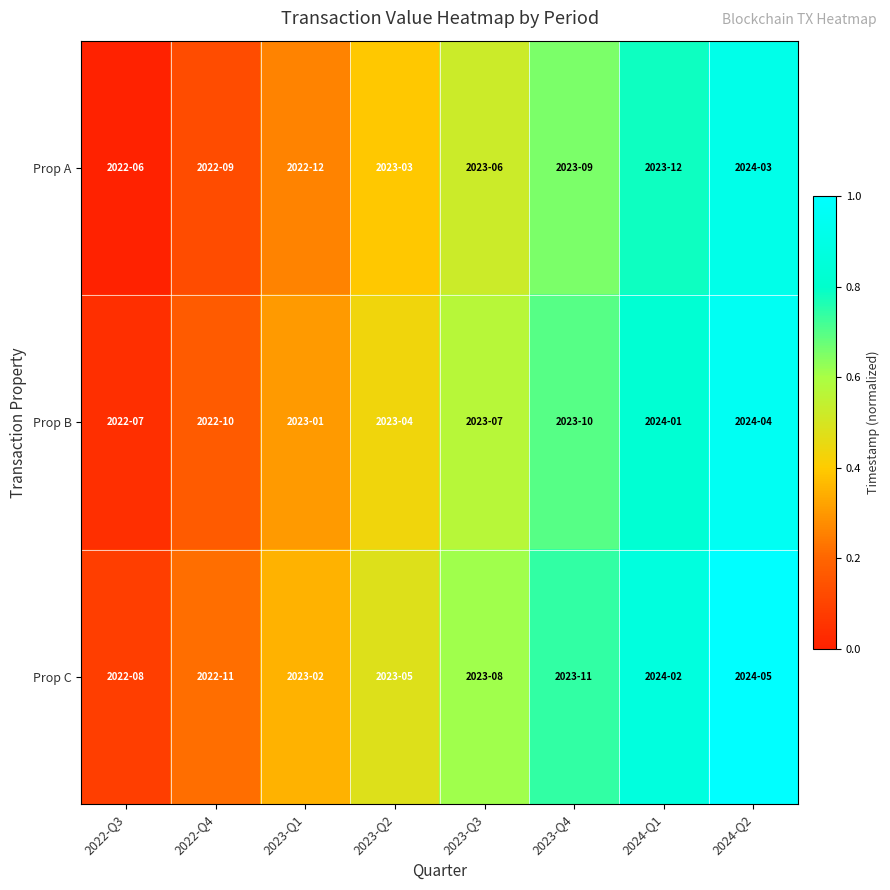

What is the difference between the highest and lowest values at 2024-Q1?

0.1